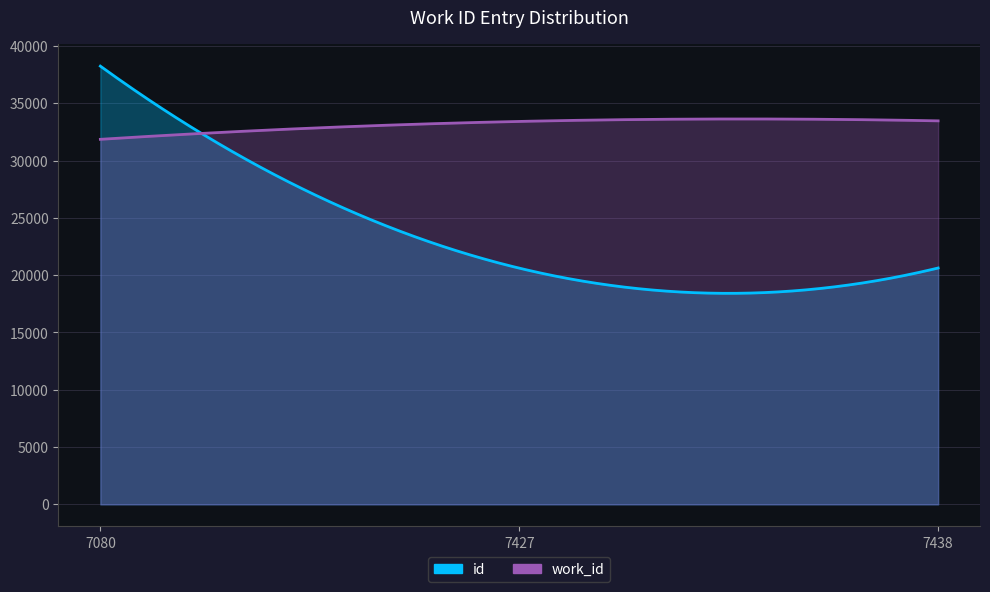

Does the chart display data point markers on the line(s)?

No